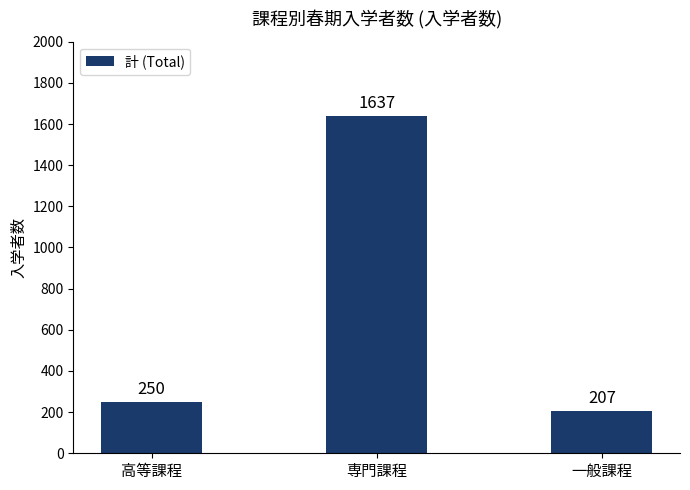

How many bars are there in total?

3